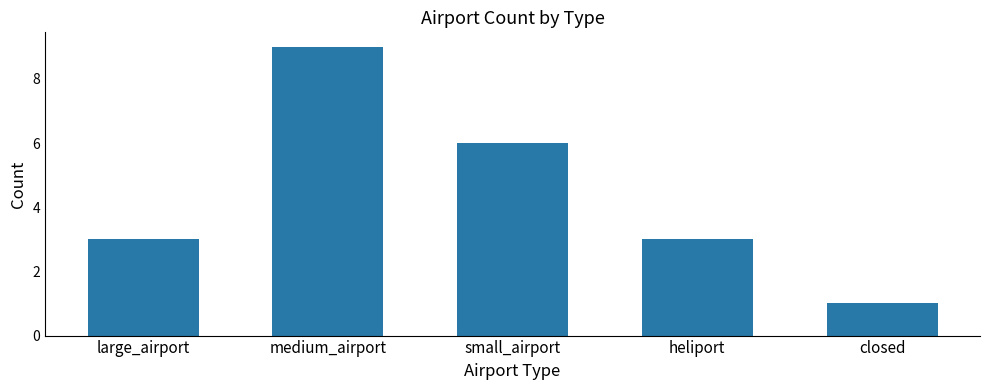

Count the values in the range 3 to 6.

3